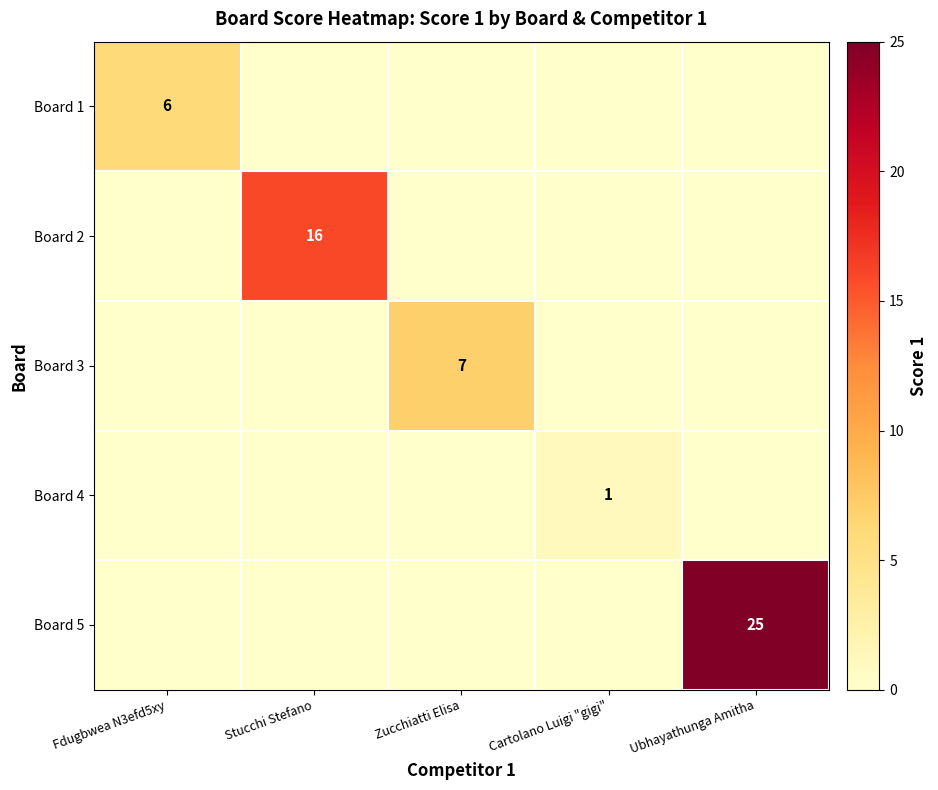

True or false: Board 3 has a value of 11 at Zucchiatti Elisa.

False